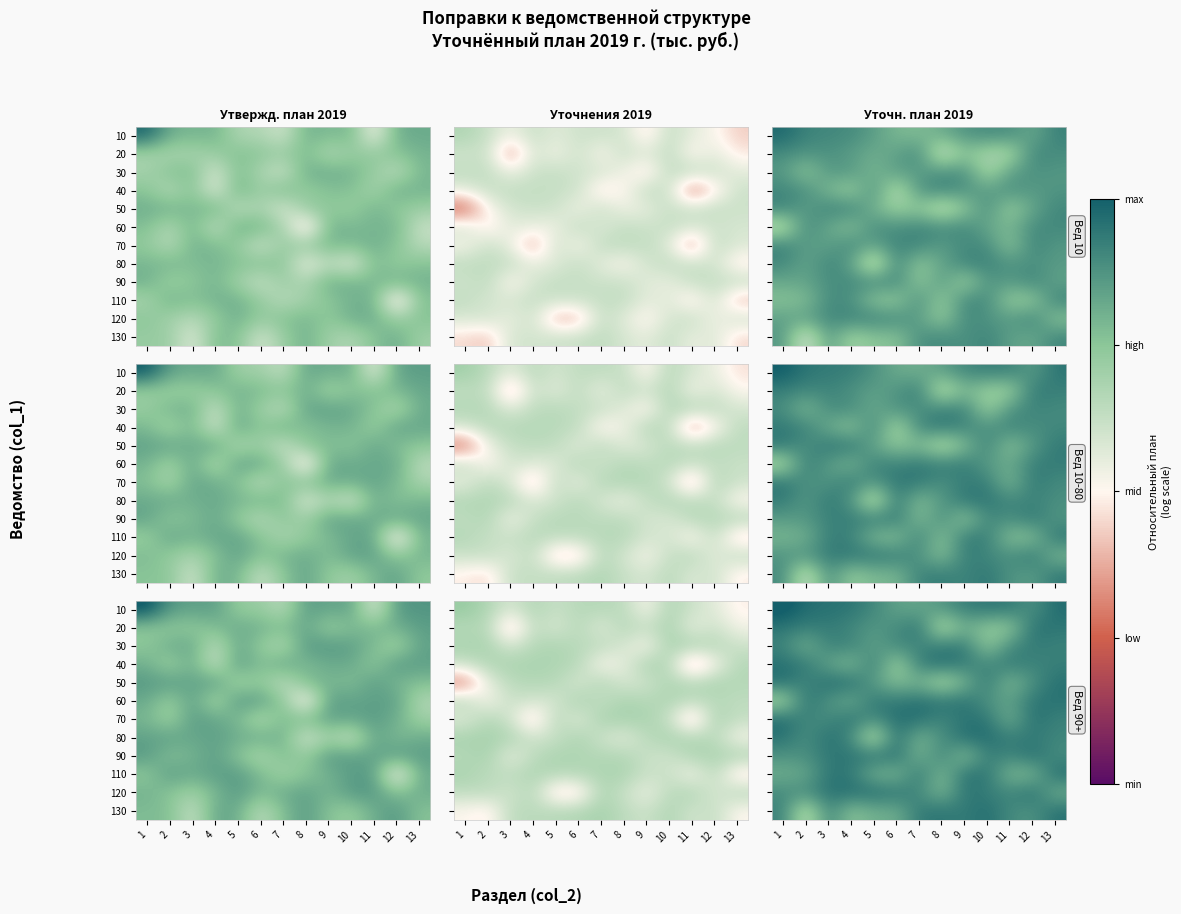

How many data points does each series have?

13